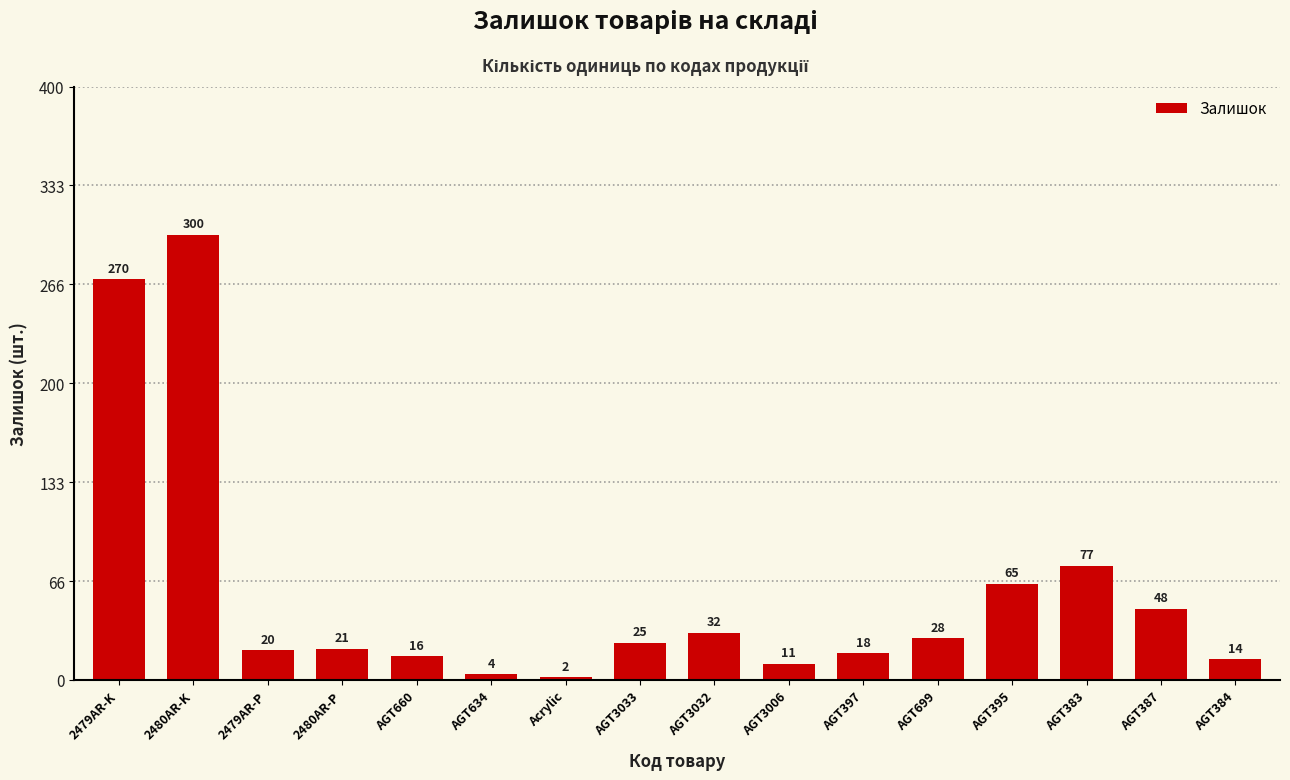

List the labels in order of value, largest first.

2480AR-K, 2479AR-K, AGT383, AGT395, AGT387, AGT3032, AGT699, AGT3033, 2480AR-P, 2479AR-P, AGT397, AGT660, AGT384, AGT3006, AGT634, Acrylic